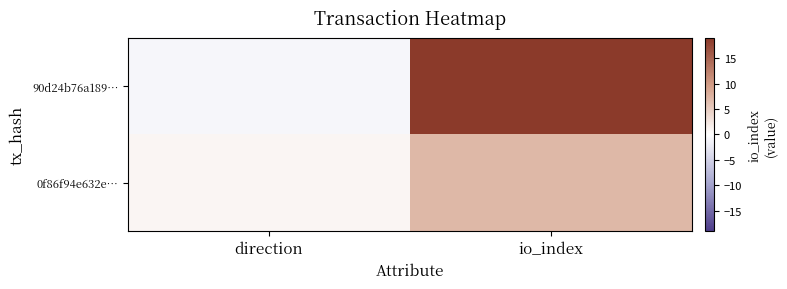

Between io_index and direction, which is larger?

io_index